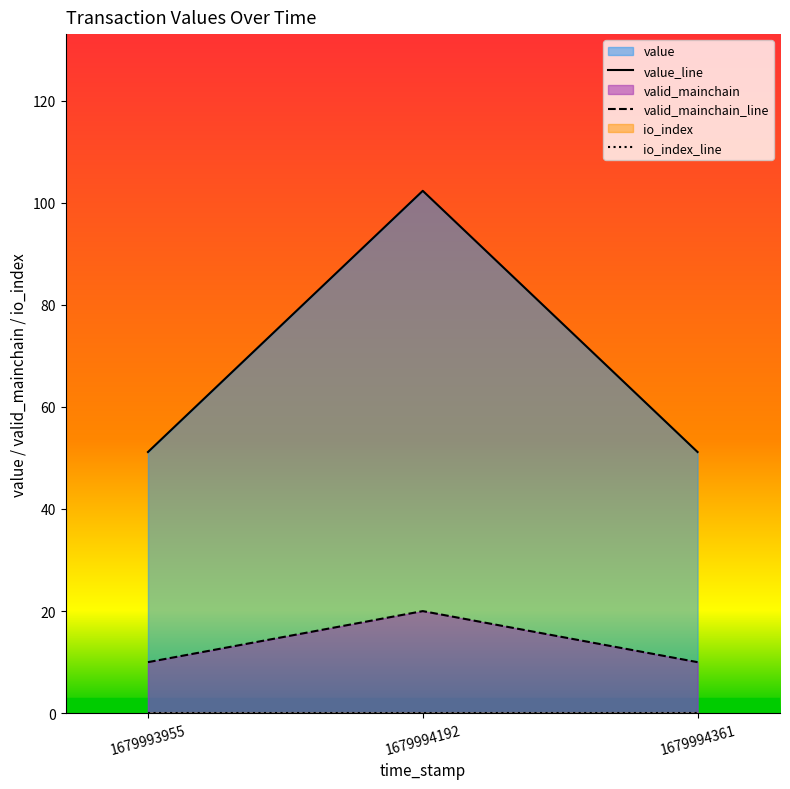

At how many categories does at least one series exceed 63?

1